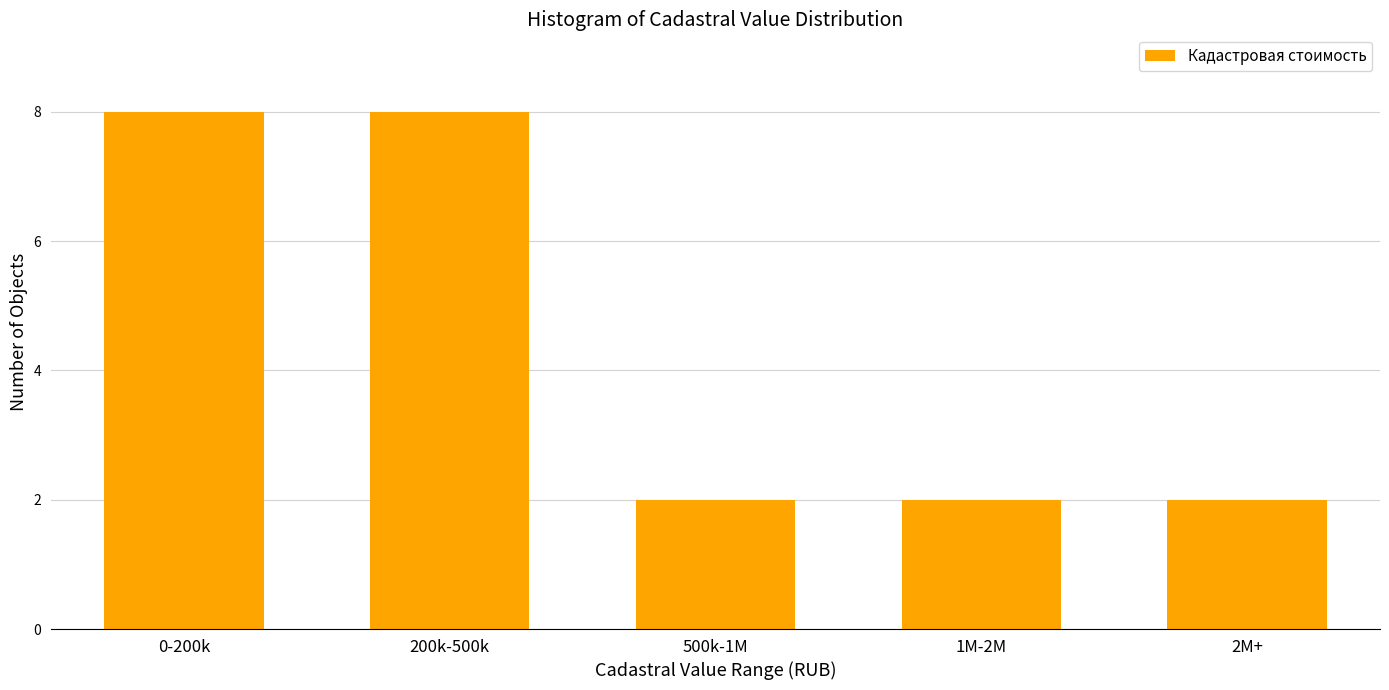

Reading right to left, extract all data points from this chart.

2M+=2	1M-2M=2	500k-1M=2	200k-500k=8	0-200k=8